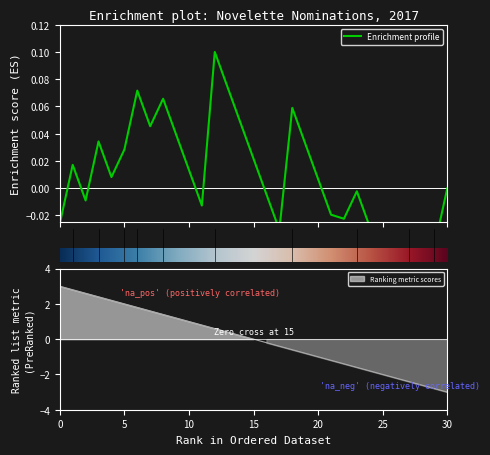

Is it true that the value at Hexagrammaton is 1?

False